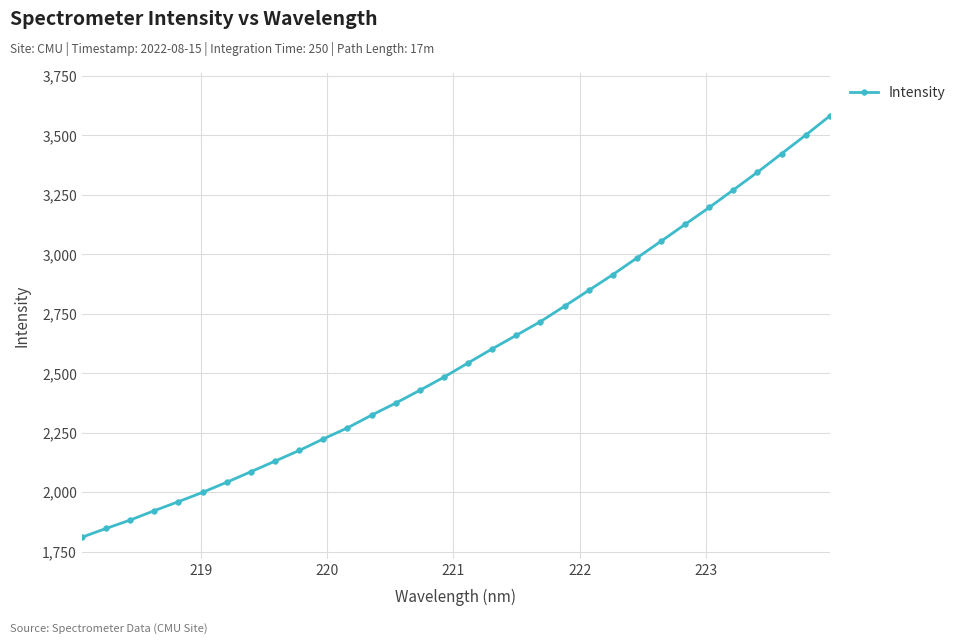

What is the difference between the maximum and minimum values?

1770.7